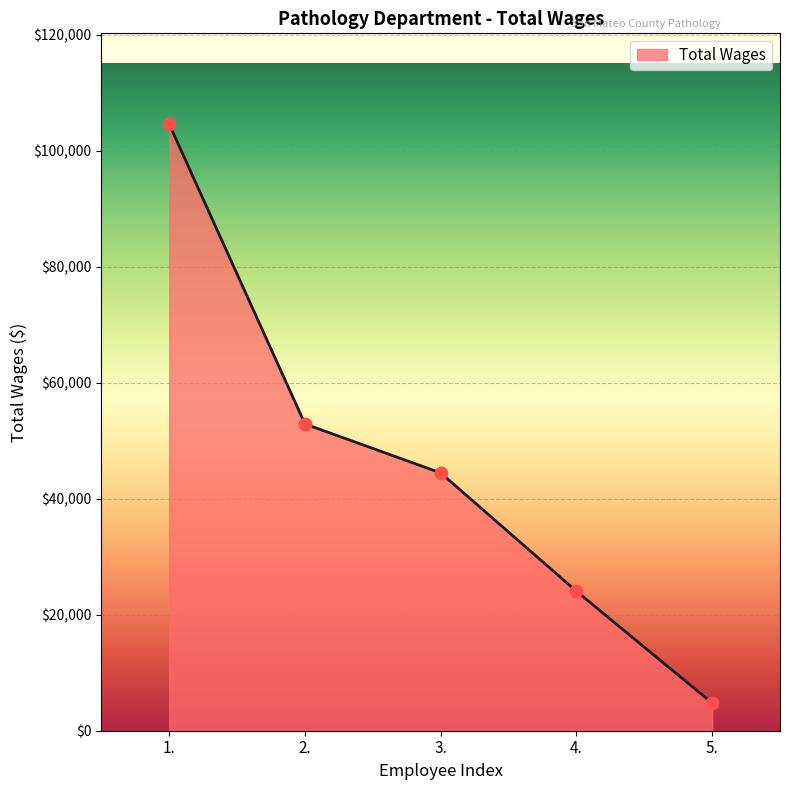

Which has a higher value, 5. or 3.?

3.